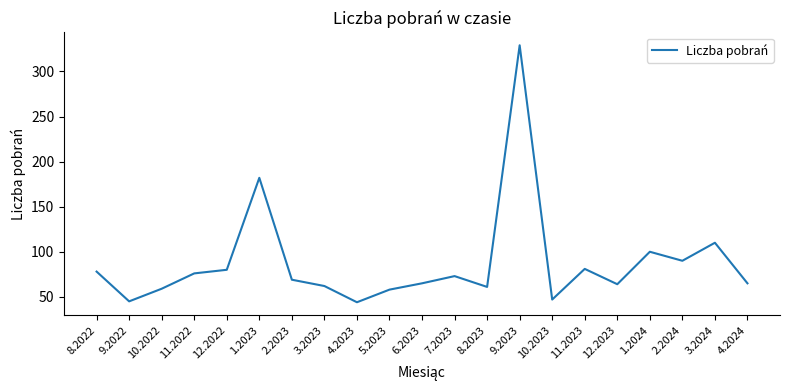

What is the difference between the values at 8.2023 and 9.2022?

16